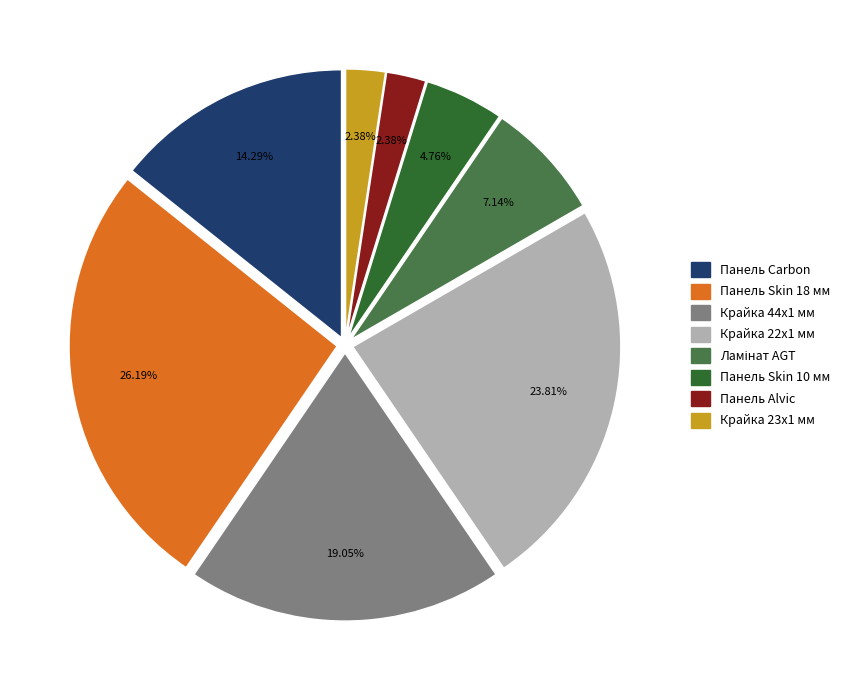

Do Панель Carbon and Крайка 44x1 мм together represent more than half of the pie?

No